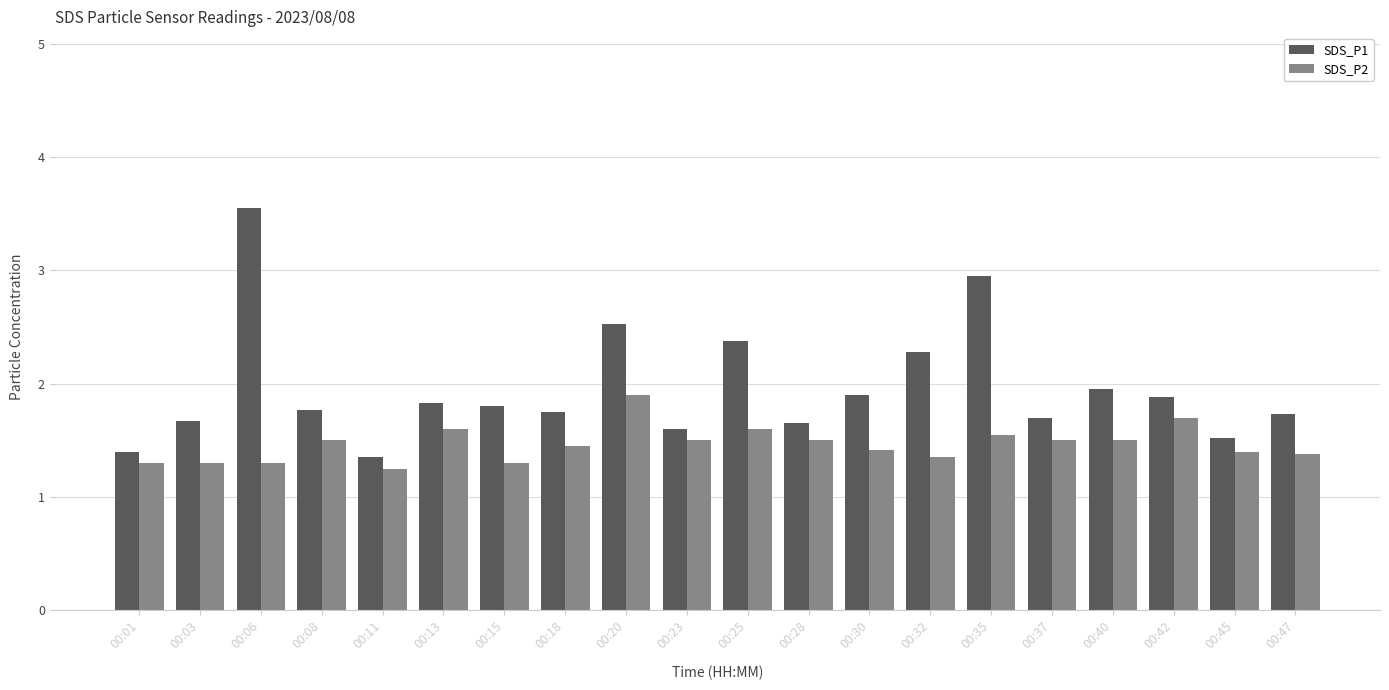

Rank the series at 00:30 from lowest to highest value.

SDS_P2, SDS_P1